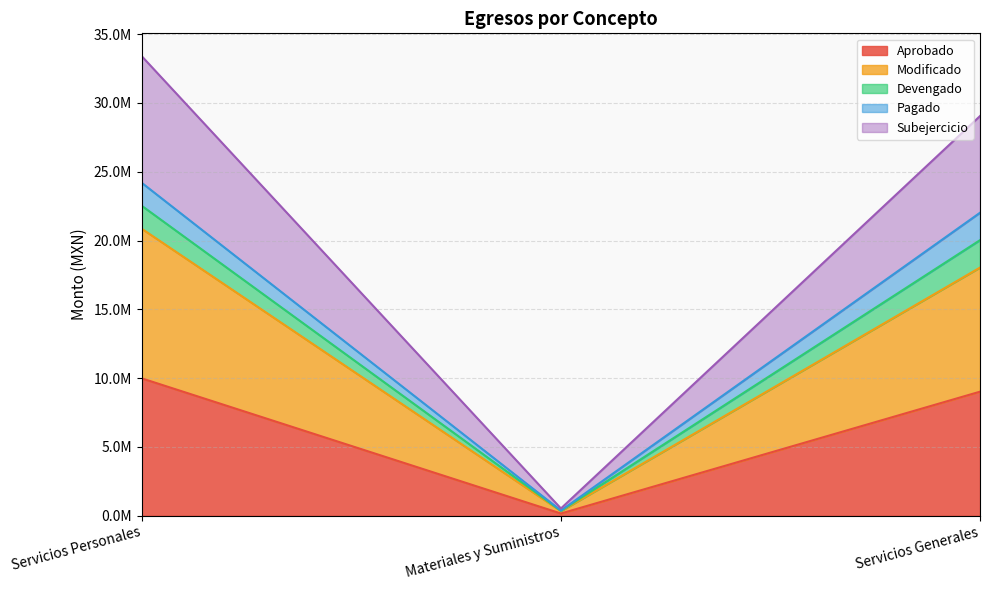

Does the chart have visible grid lines?

Yes